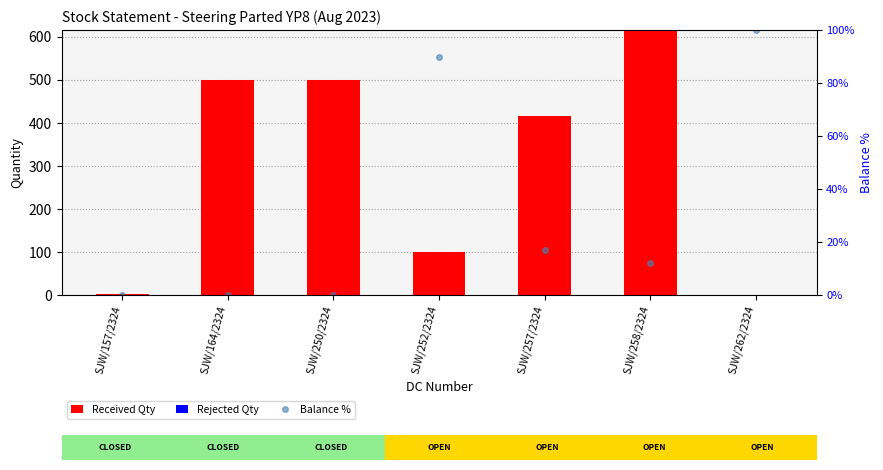

Reading left to right, extract all data points from this chart.

Received Qty: 3.0	500.0	500.0	100.0	416.0	616.0	0.0
Rejected Qty: 0.0	0.0	0.0	0.0	0.0	0.0	0.0
Balance %: 0.0	0.0	0.0	90.0	16.8	12.0	100.0